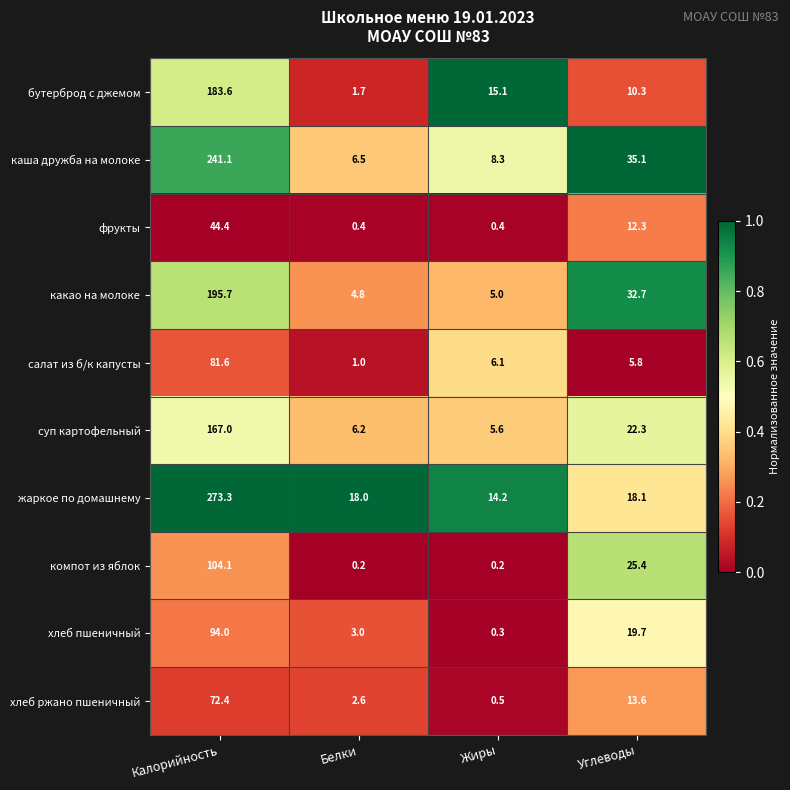

What is the maximum value for бутерброд с джемом?

183.6